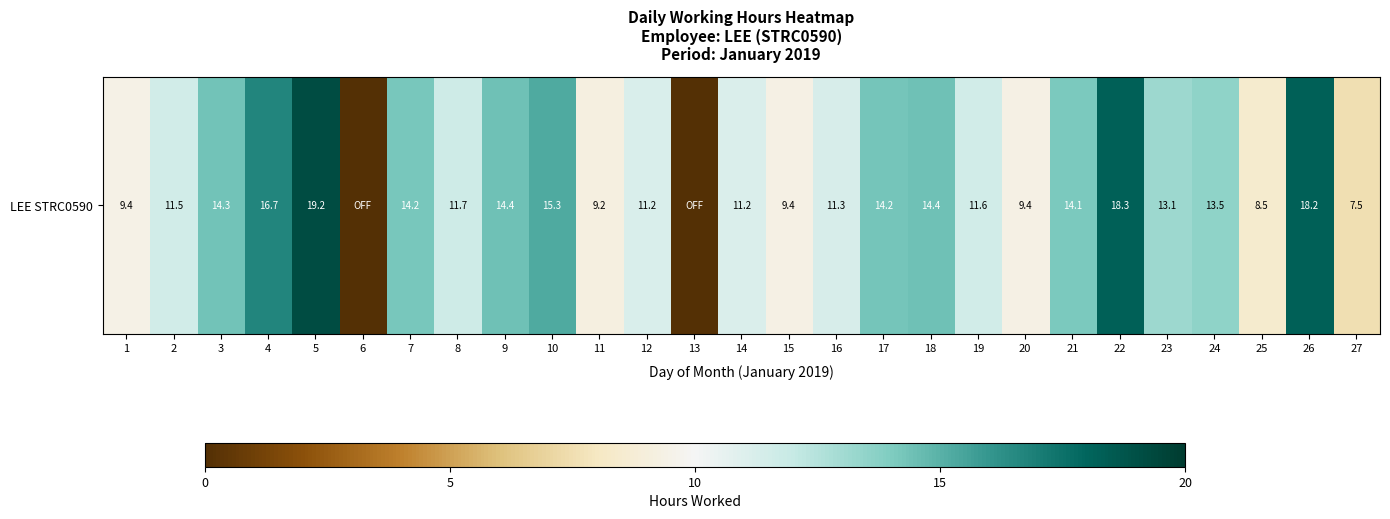

What is the change in value from 20 to 26?

+8.9